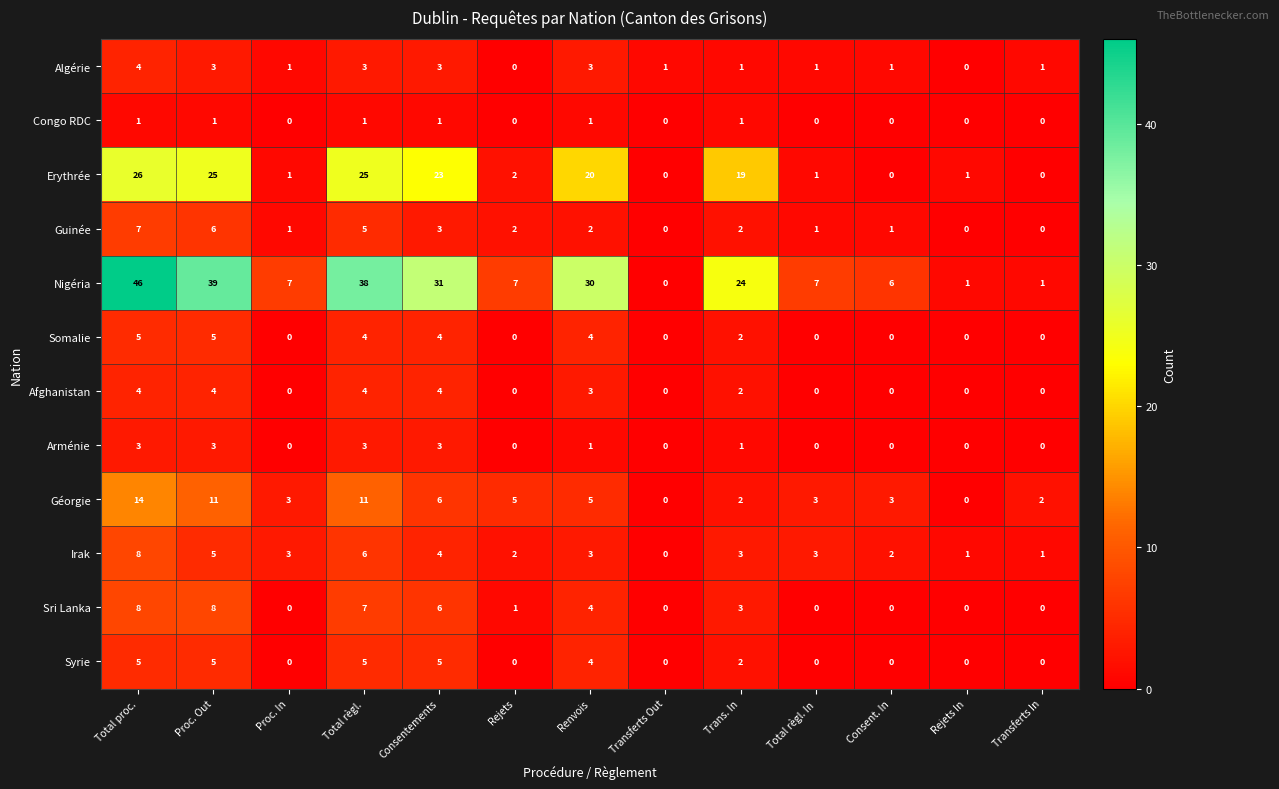

What is the difference between the highest and lowest values at Trans. In?

23